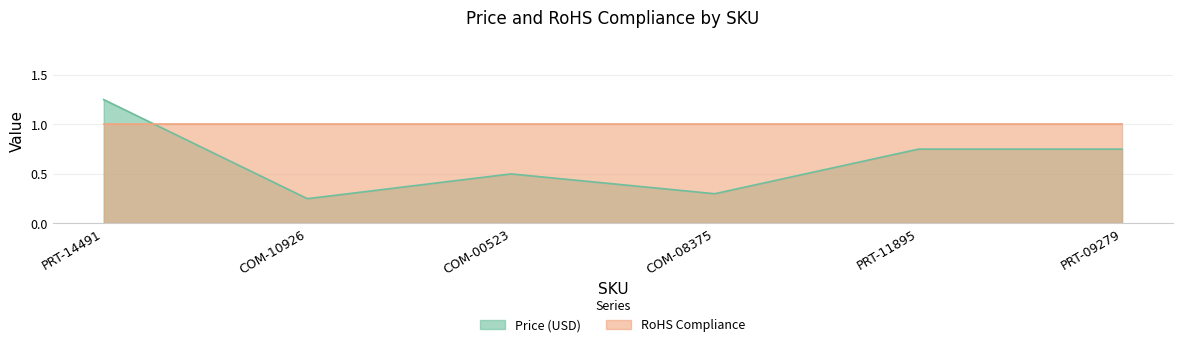

True or false: the data shows 0.5 at COM-00523.

True